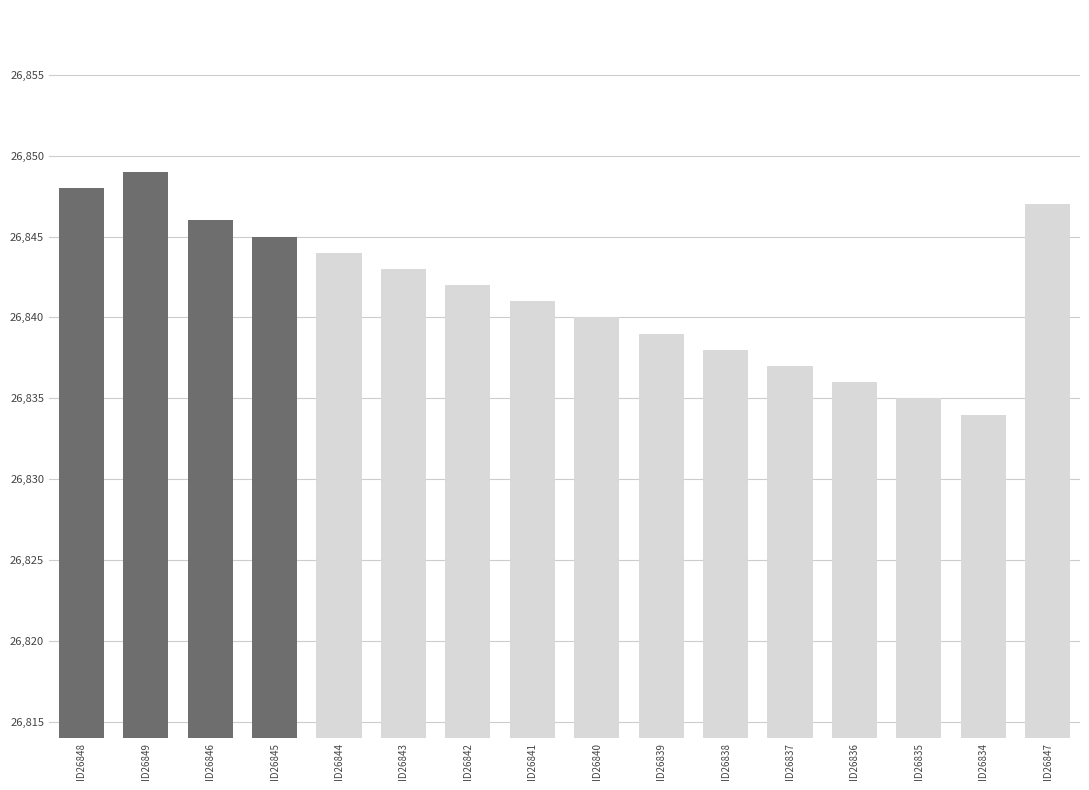

What is the minimum value shown in the chart?

26834